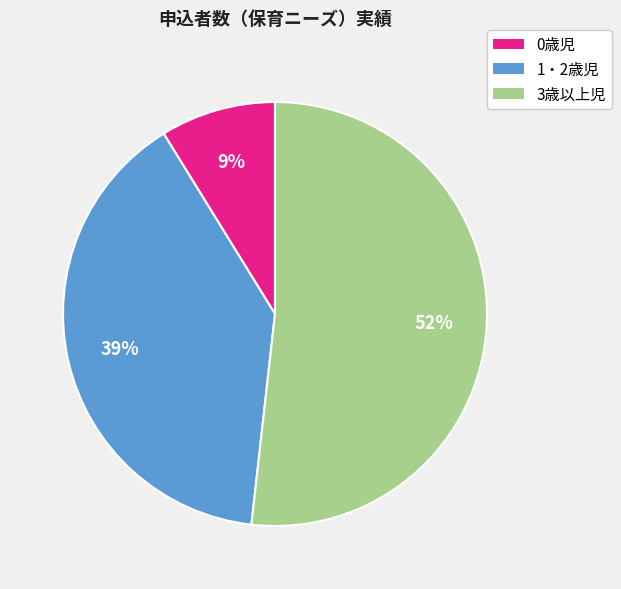

Rank the categories by value from highest to lowest.

3歳以上児, 1・2歳児, 0歳児